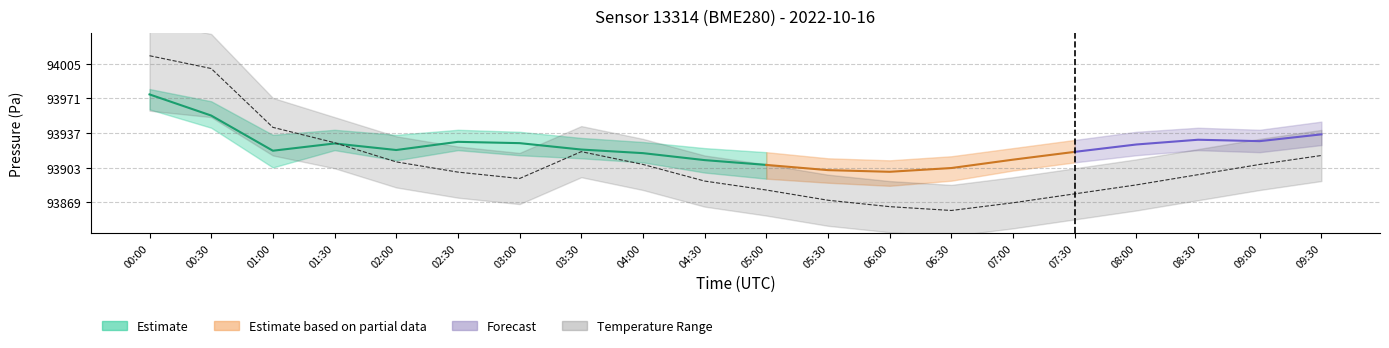

How many points are lower than both their immediate neighbors (excluding endpoints)?

2